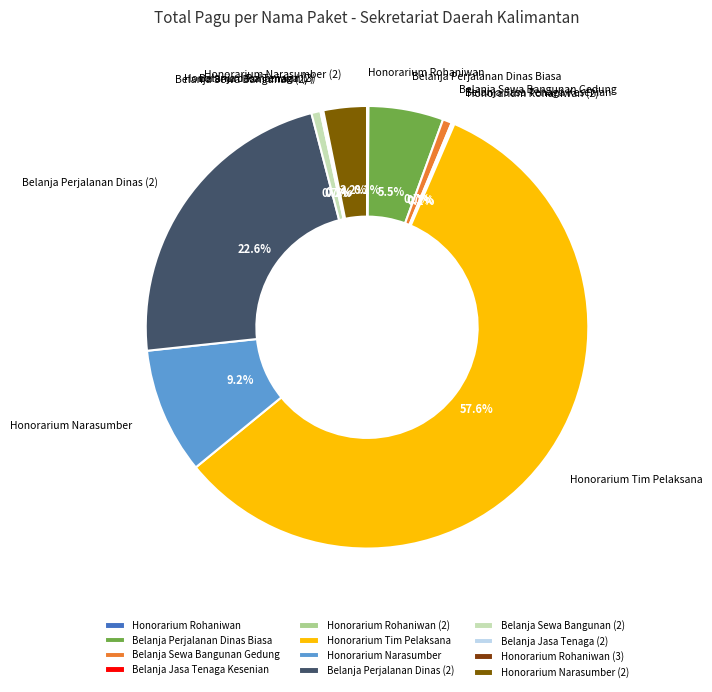

To the nearest percent, what is the difference between the largest and smallest slice percentages?

58%